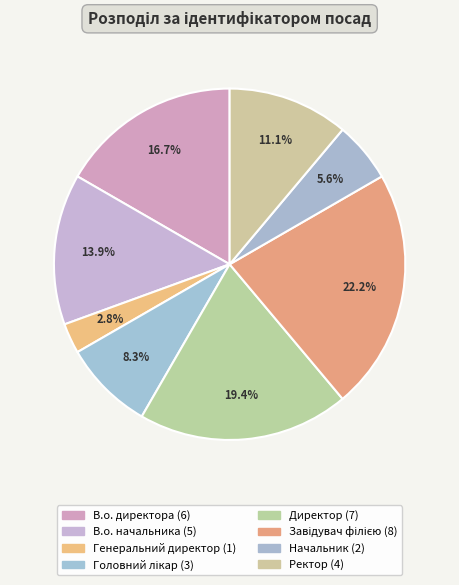

What is the total percentage of Завідувач філією and Директор?

41.7%